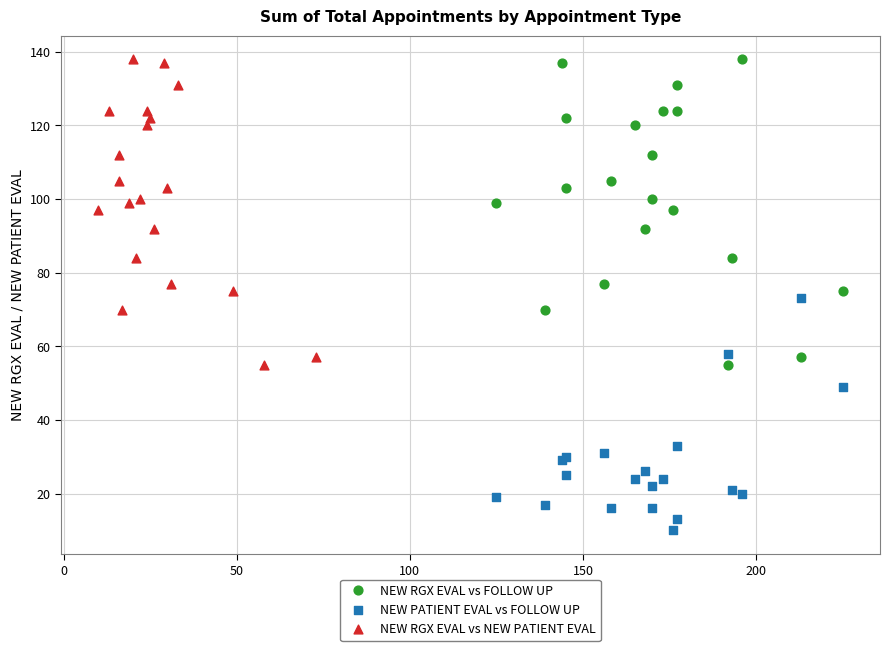

Which series reaches the minimum Y coordinate?

NEW PATIENT EVAL vs FOLLOW UP